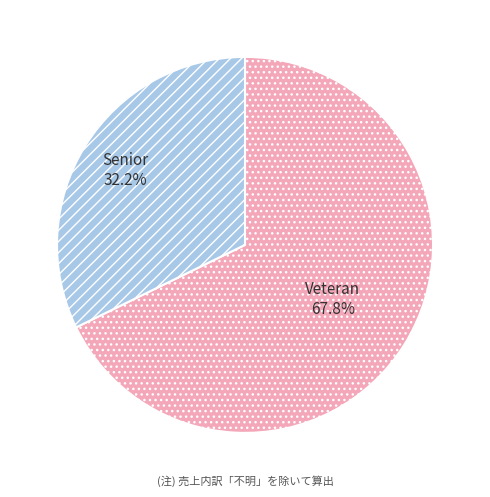

Count the number of slices in the pie.

2